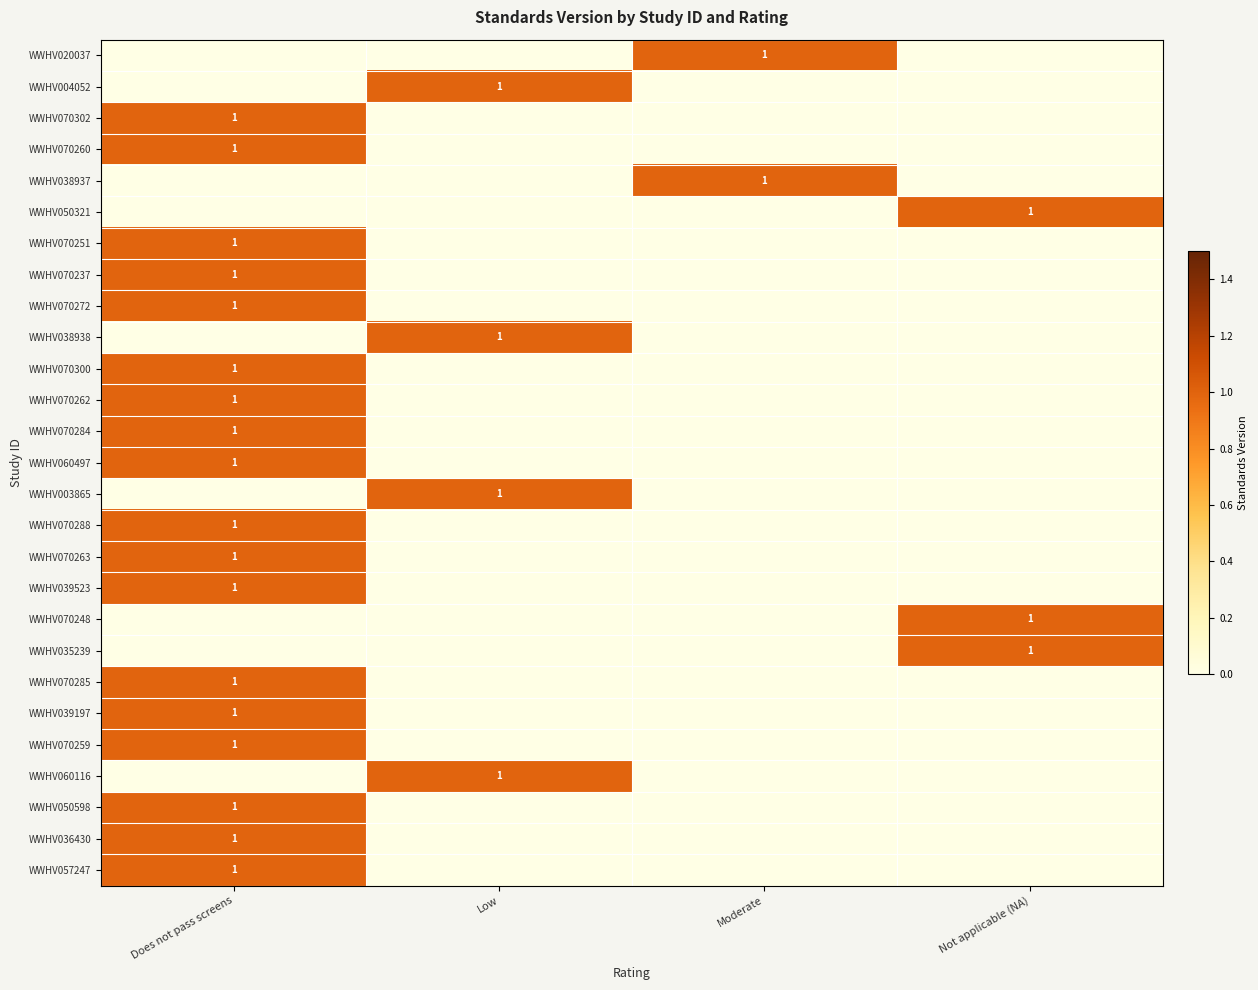

The WWHV070285 series shows 0 at Does not pass screens. True or false?

False